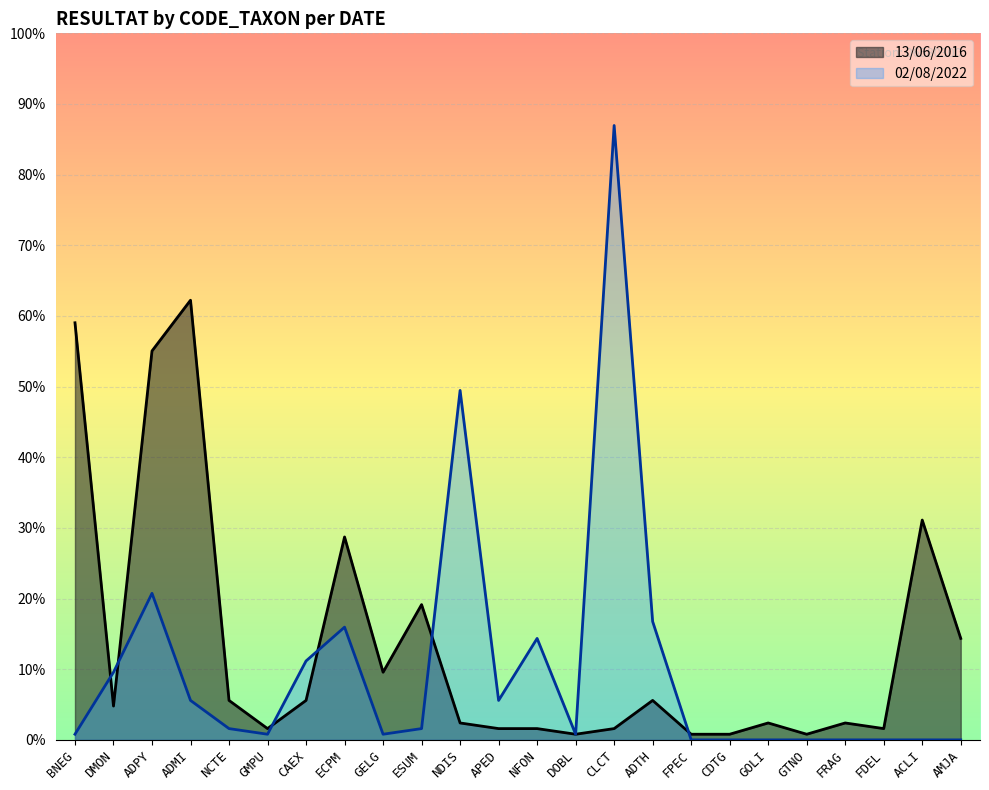

Reading left to right, extract all data points from this chart.

13/06/2016: BNEG=74	DMON=6	ADPY=69	ADMI=78	NCTE=7	GMPU=2	CAEX=7	ECPM=36	GELG=12	ESUM=24	NDIS=3	APED=2	NFON=2	DOBL=1	CLCT=2	ADTH=7	FPEC=1	CDTG=1	GOLI=3	GTNO=1	FRAG=3	FDEL=2	ACLI=39	AMJA=18
02/08/2022: BNEG=1	DMON=12	ADPY=26	ADMI=7	NCTE=2	GMPU=1	CAEX=14	ECPM=20	GELG=1	ESUM=2	NDIS=62	APED=7	NFON=18	DOBL=1	CLCT=109	ADTH=21	FPEC=0	CDTG=0	GOLI=0	GTNO=0	FRAG=0	FDEL=0	ACLI=0	AMJA=0